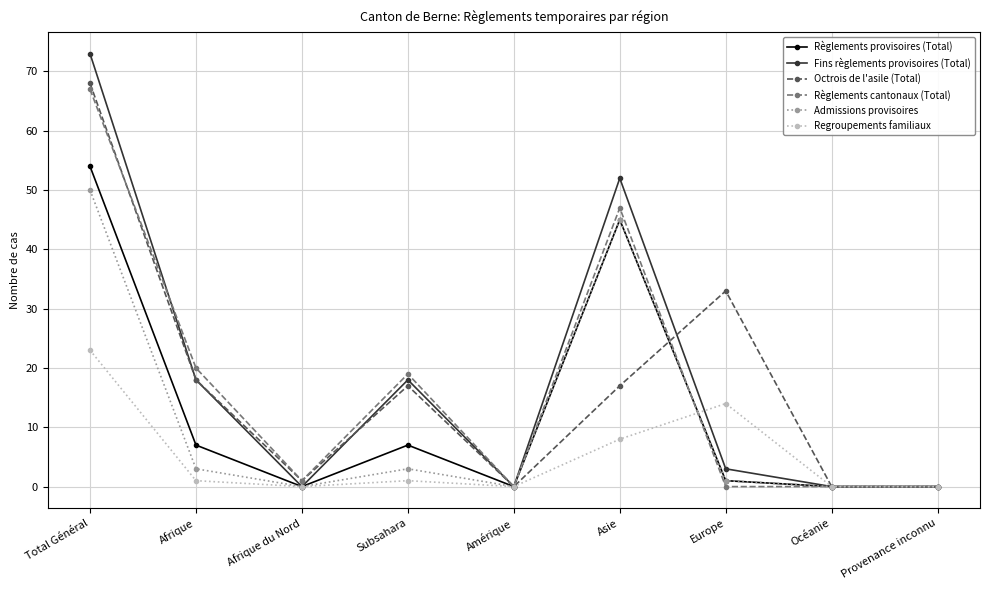

What is the maximum value for Admissions provisoires?

50